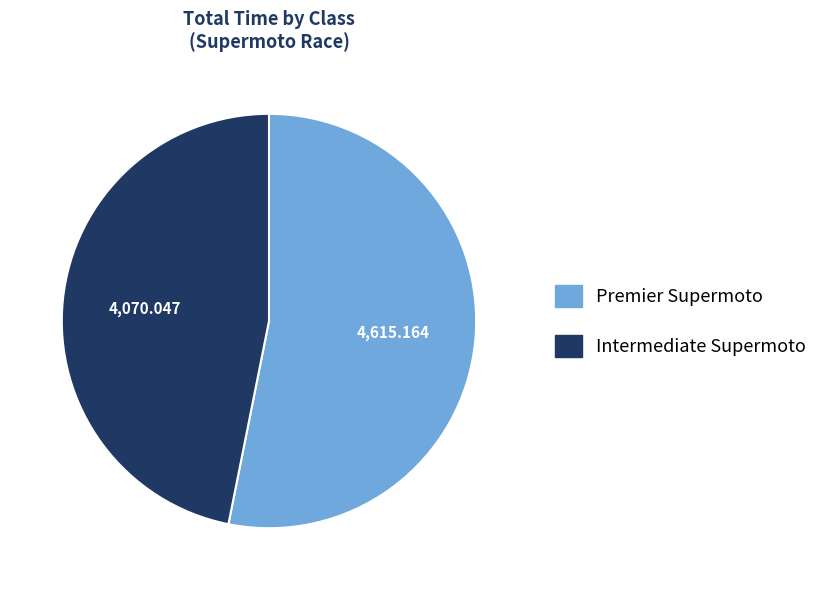

Which has a higher value, Intermediate Supermoto or Premier Supermoto?

Premier Supermoto